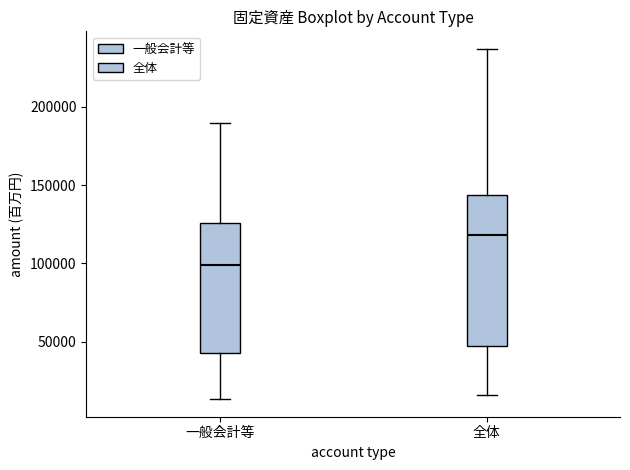

Reading left to right, transcribe this box plot: for each box, give where its median line is, the range the box spans, and where its two whiskers end, as read against the y-axis. The values are not printed on the chart, so give them approximately, as read against the axis.

一般会計等: median 100000, box 45000 to 125000, whiskers 15000 to 190000
全体: median 120000, box 45000 to 145000, whiskers 15000 to 235000